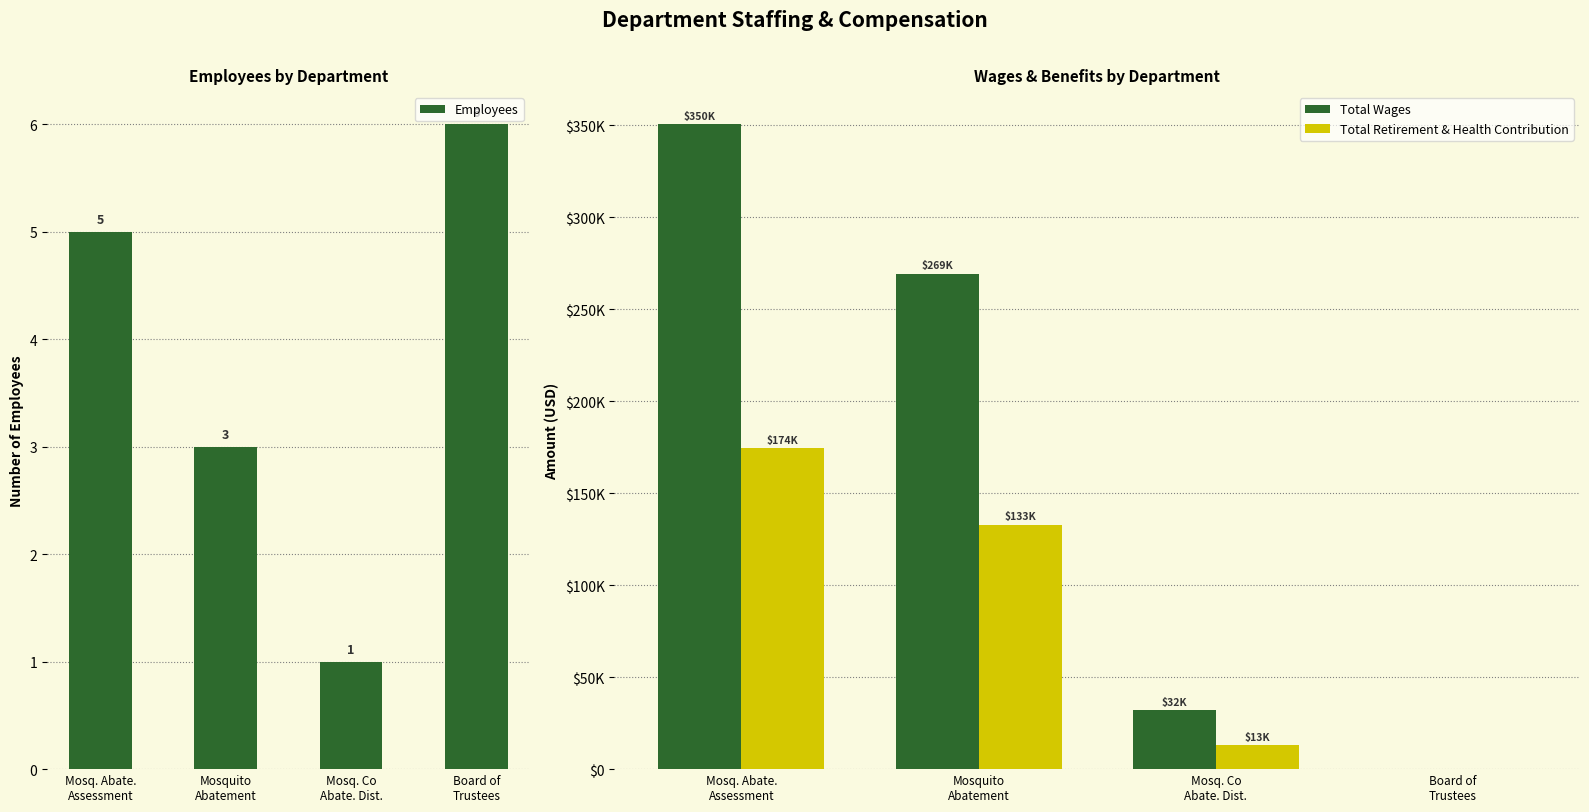

What is the highest value of the Total Retirement & Health Contribution series?

174273